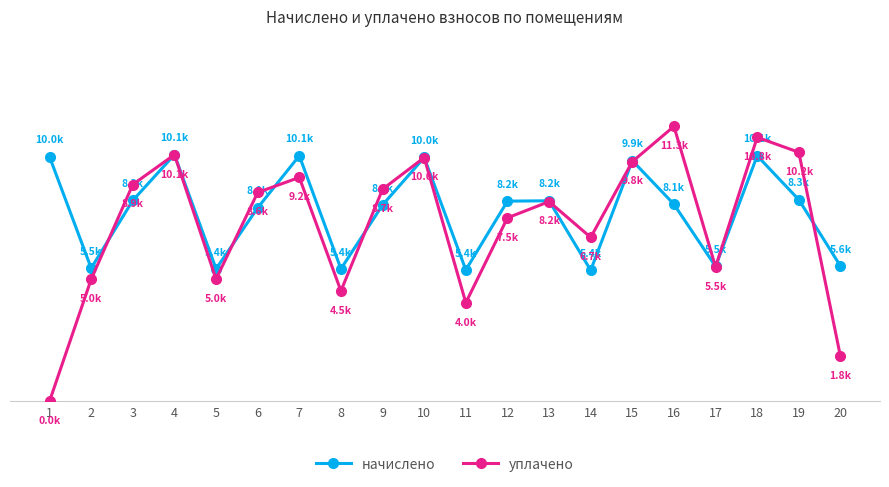

Is this an area chart (filled region under the line)?

No